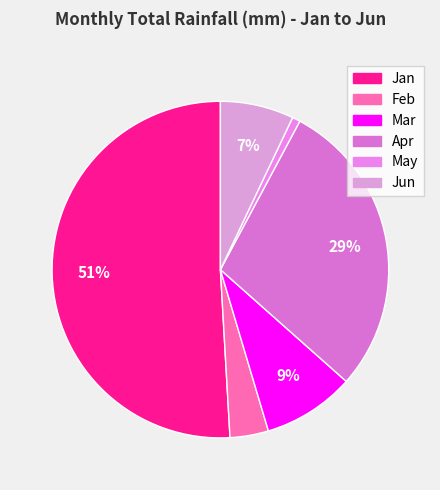

Does any single category account for the majority?

Yes